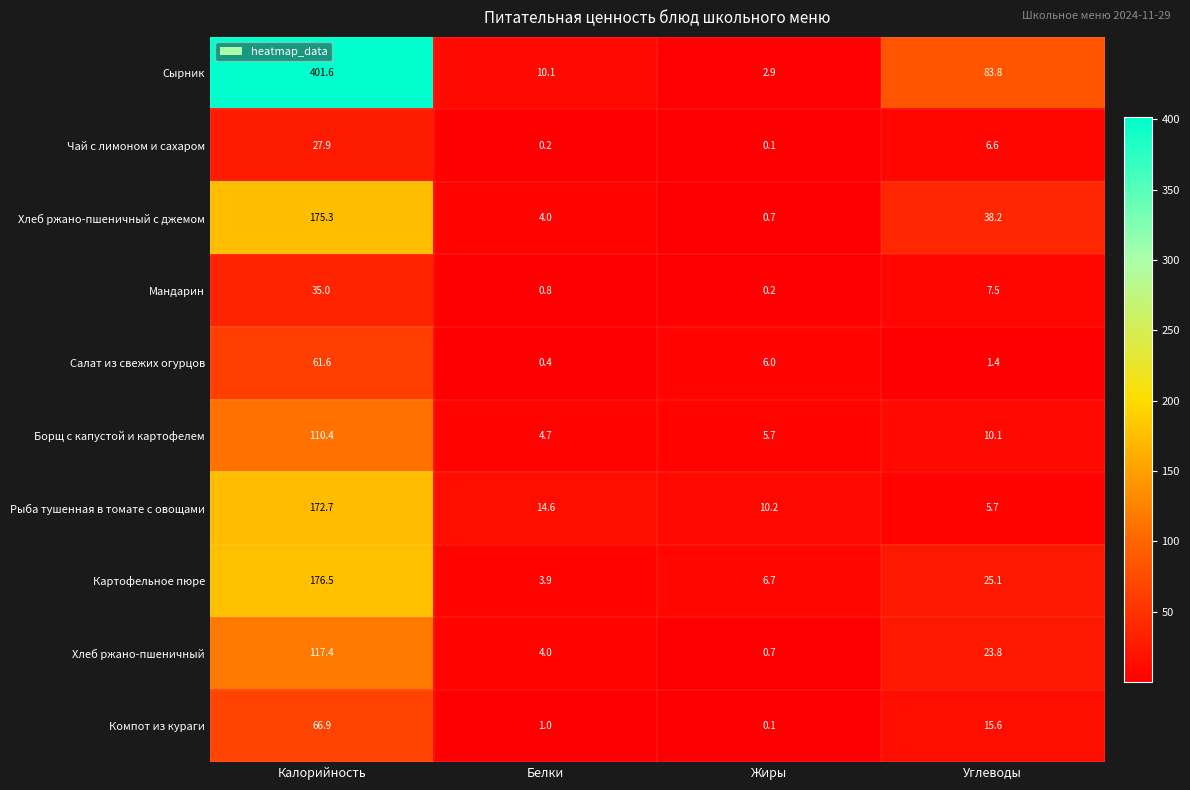

What is the greatest value displayed?

401.6